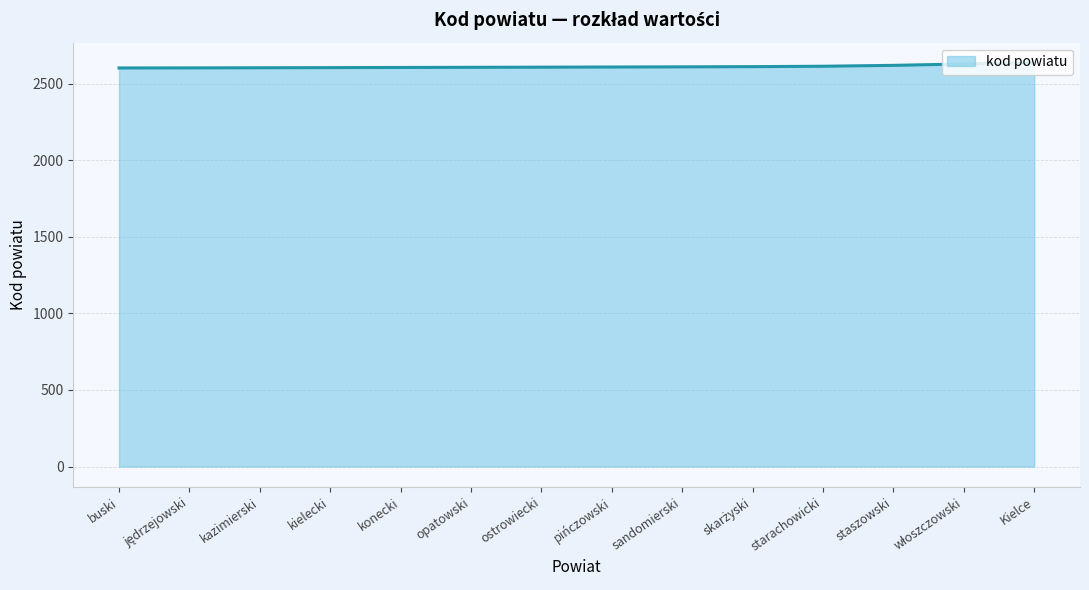

The value at opatowski is 733.8. True or false?

False